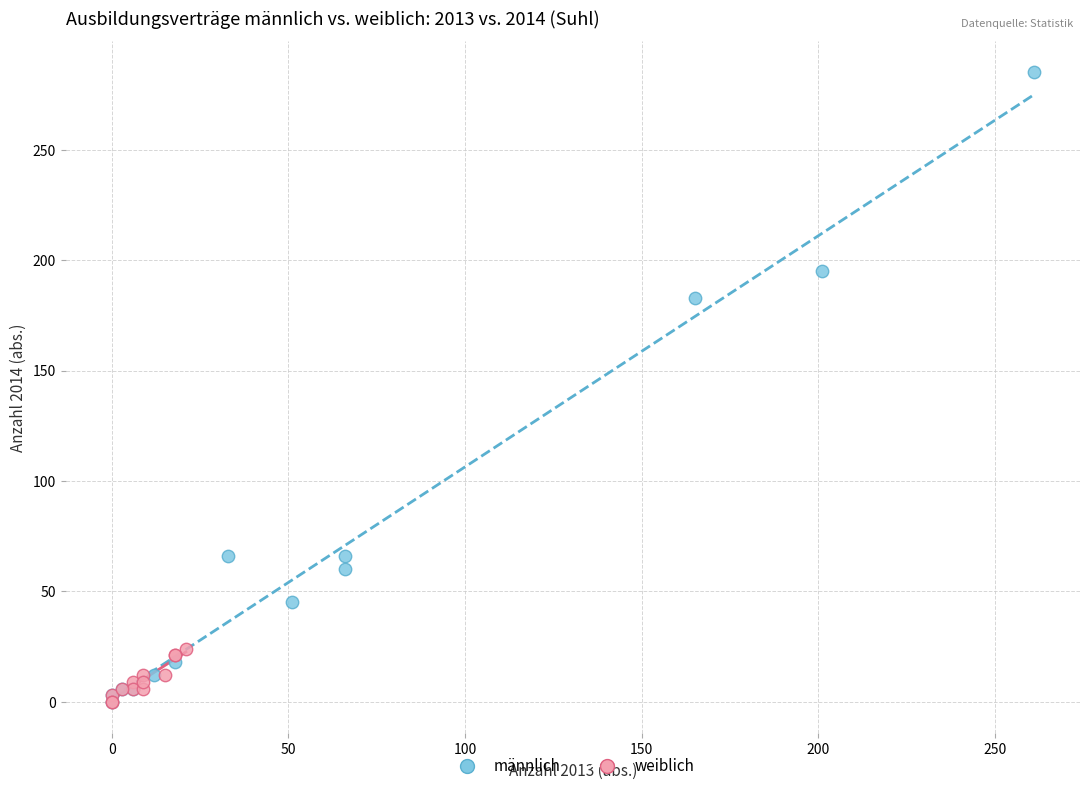

Which series contains the highest Y value?

männlich